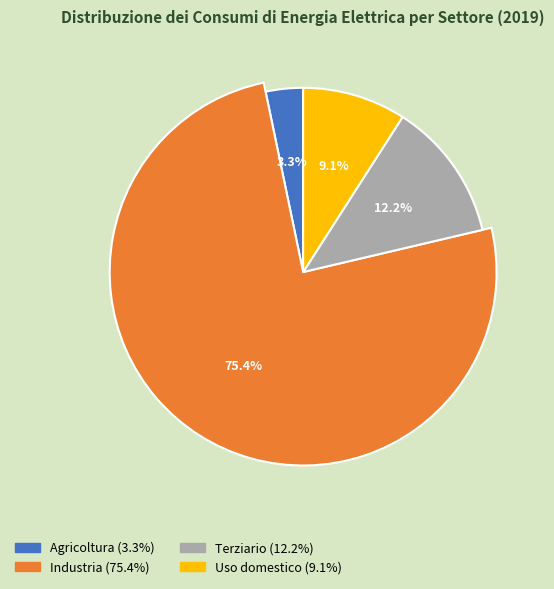

Is Industria the majority of the pie?

Yes